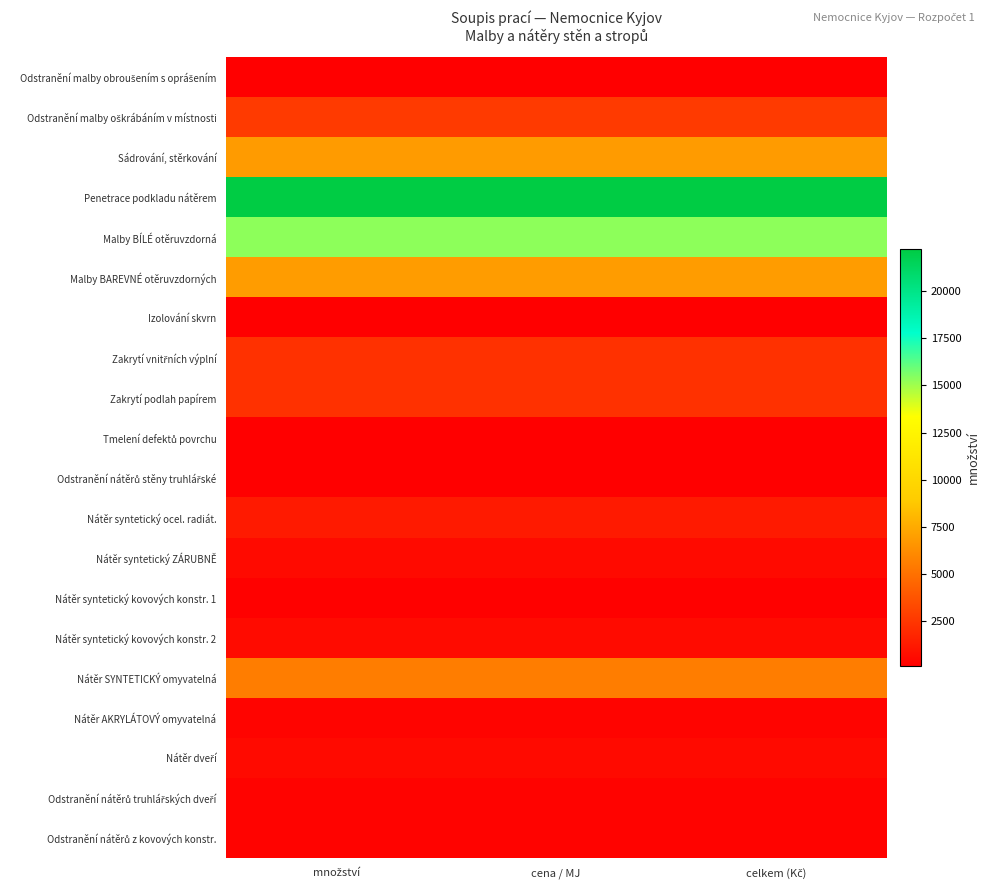

At which category is the sum across all series the highest?

množství